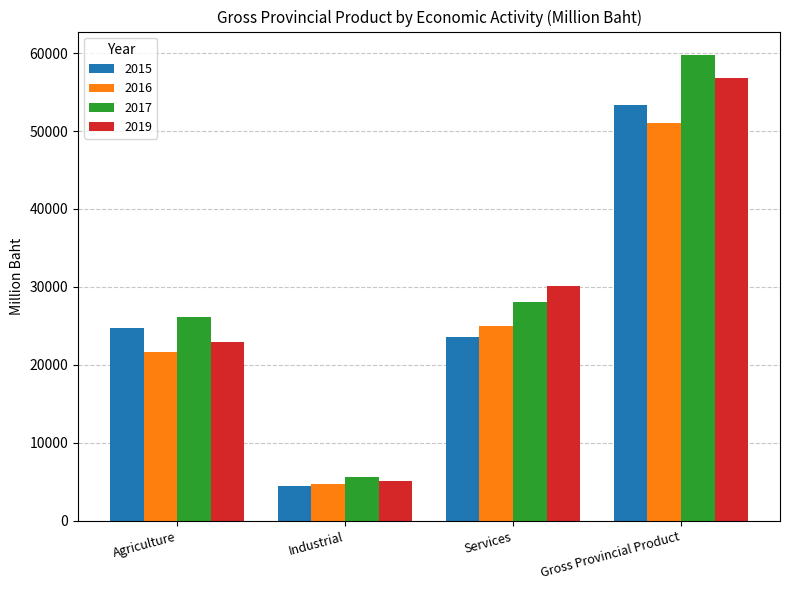

How many values in the 2019 series are below 30171?

2